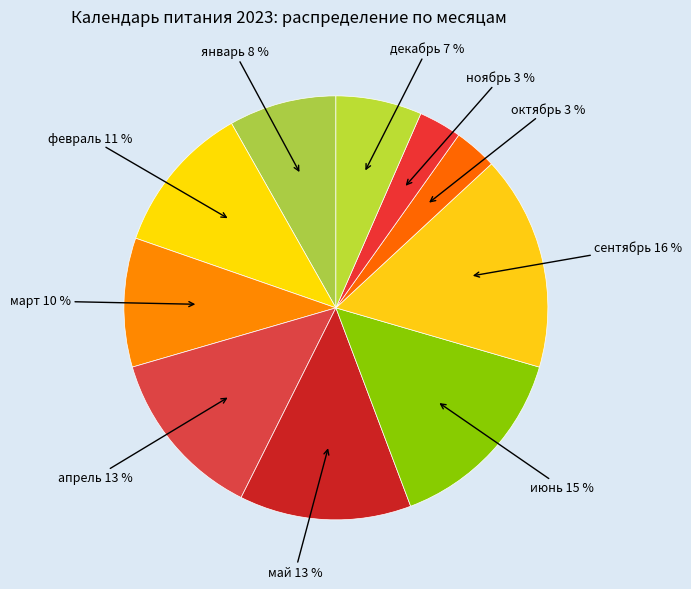

How many slices are in this pie chart?

10